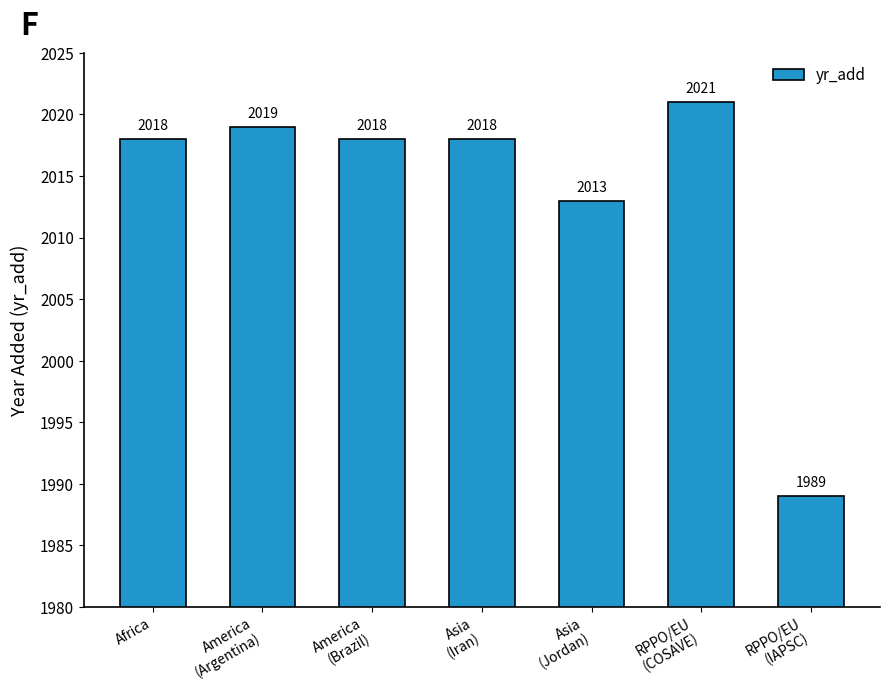

Approximately how many times larger is the value at Africa compared to RPPO/EU
(IAPSC)?

1.0